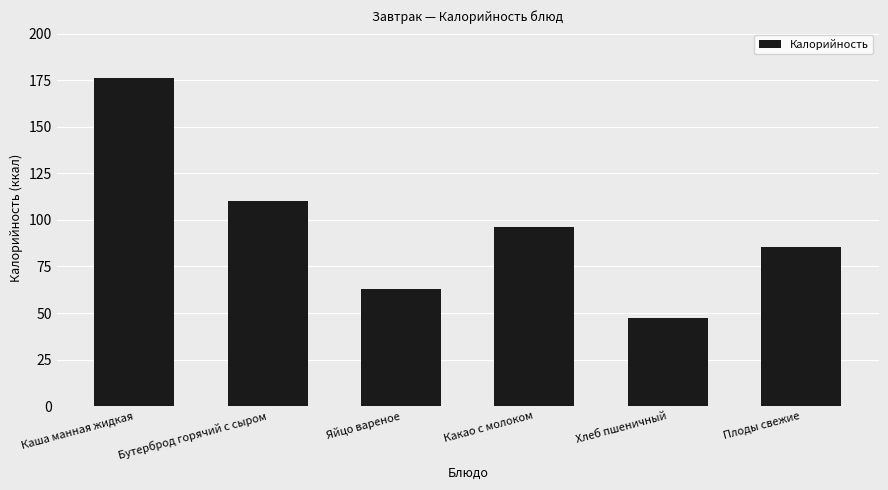

Rank the categories by value from lowest to highest.

Хлеб пшеничный, Яйцо вареное, Плоды свежие, Какао с молоком, Бутерброд горячий с сыром, Каша манная жидкая